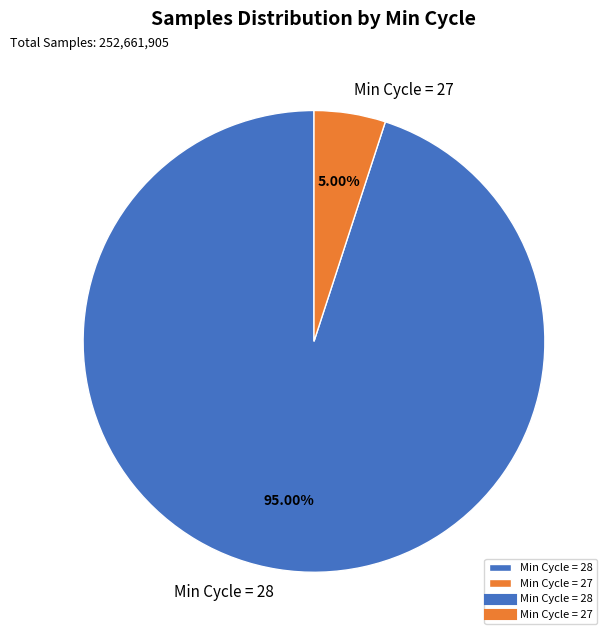

Count the number of slices in the pie.

2